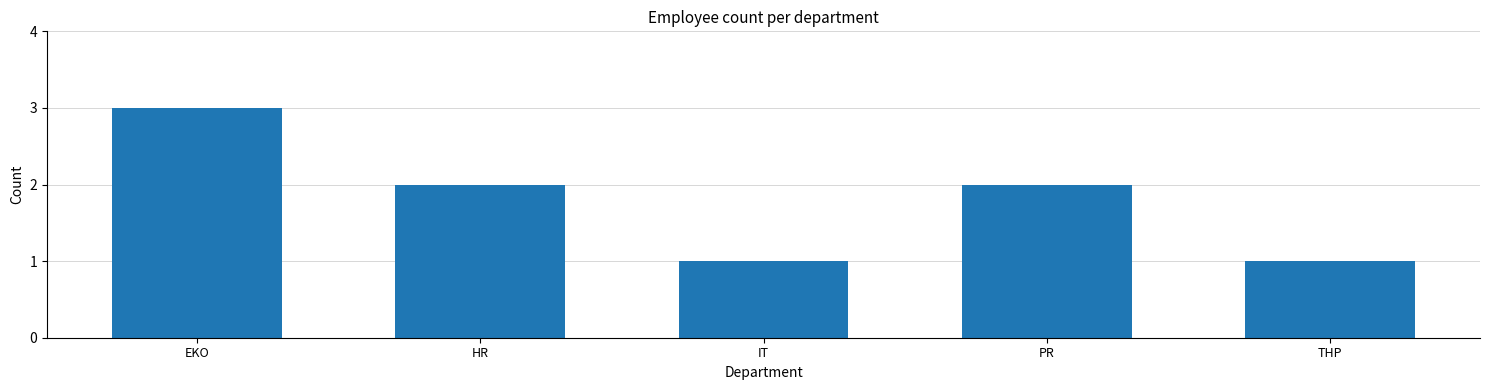

What is the change in value from EKO to HR?

-1